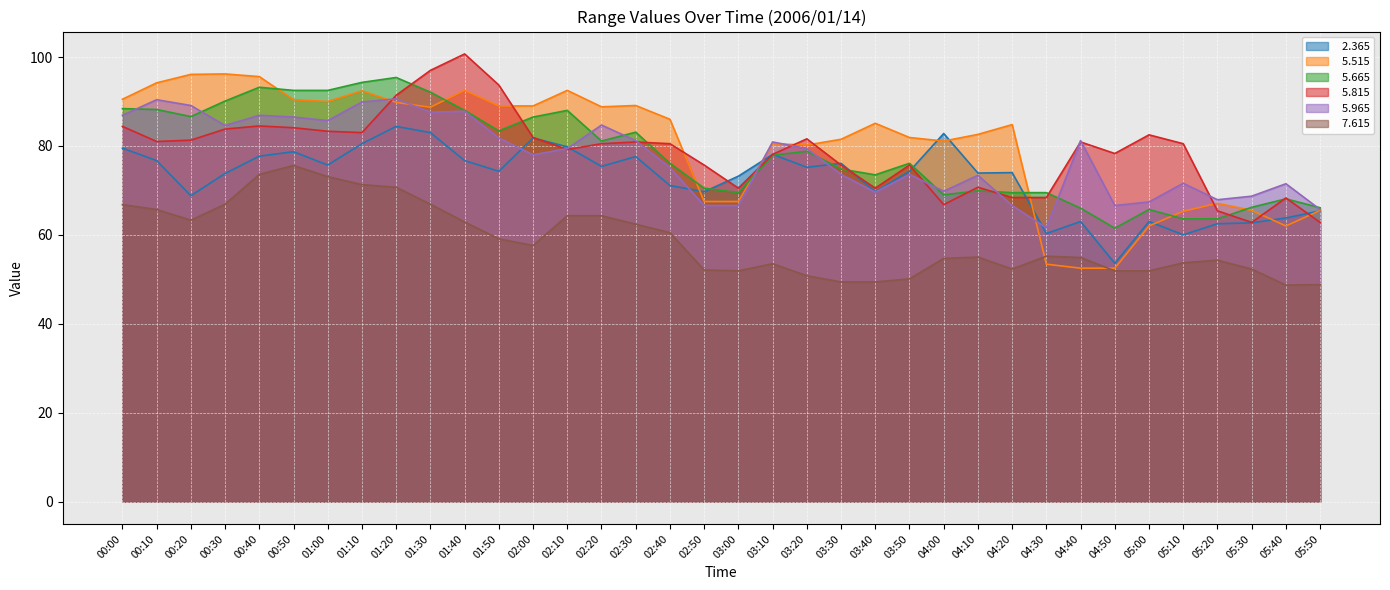

What is the total value across all series at 03:40?

417.8